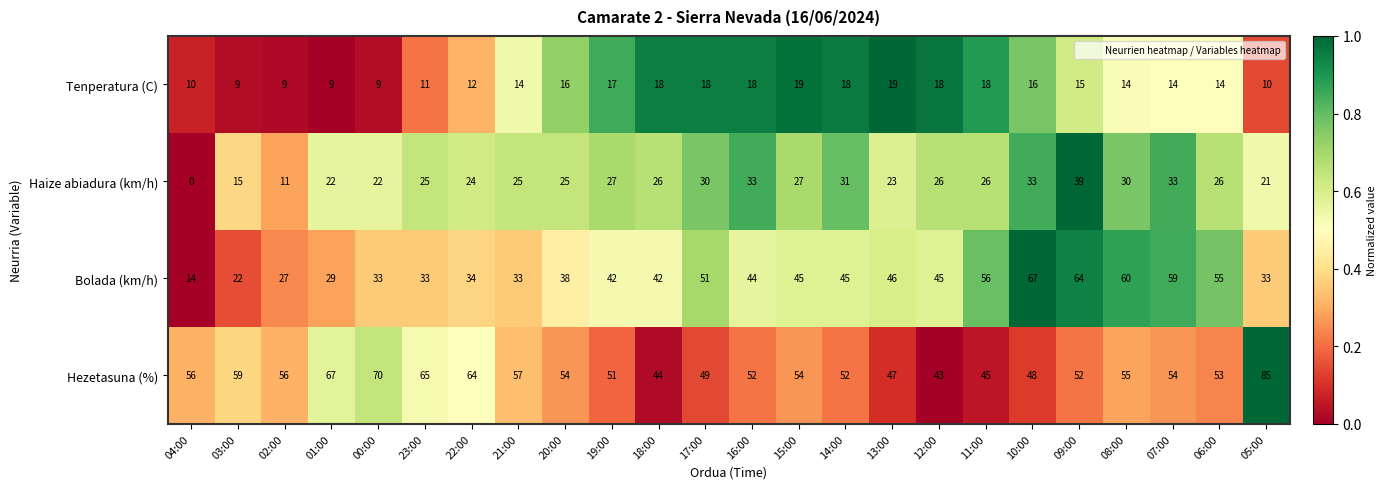

True or false: Hezetasuna (%) has a value of 17 at 03:00.

False